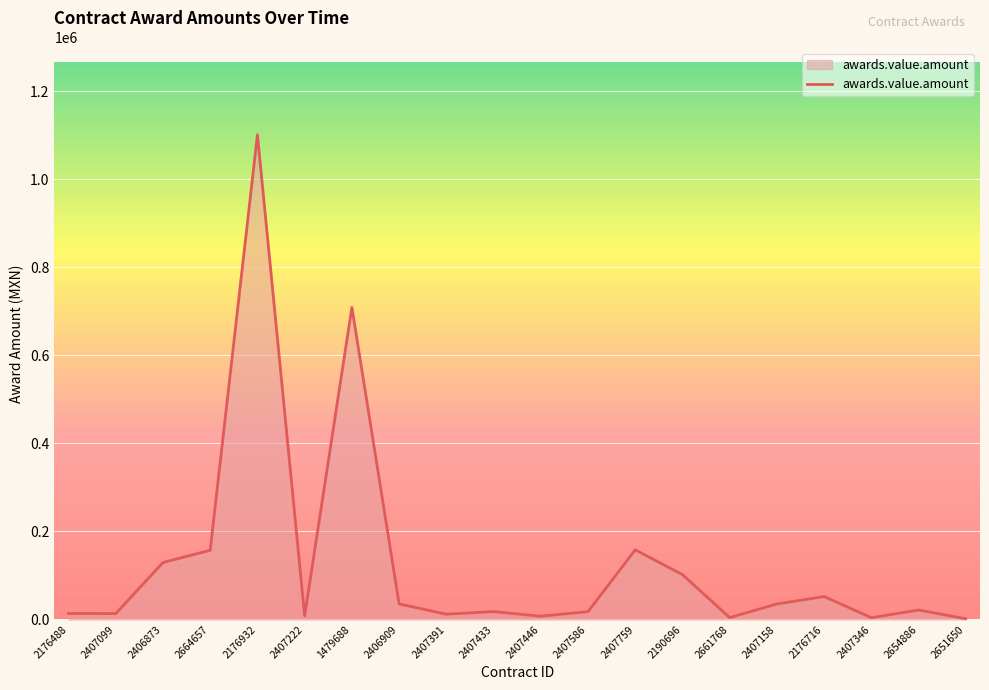

At which label is the value closest to 551413?

1479688